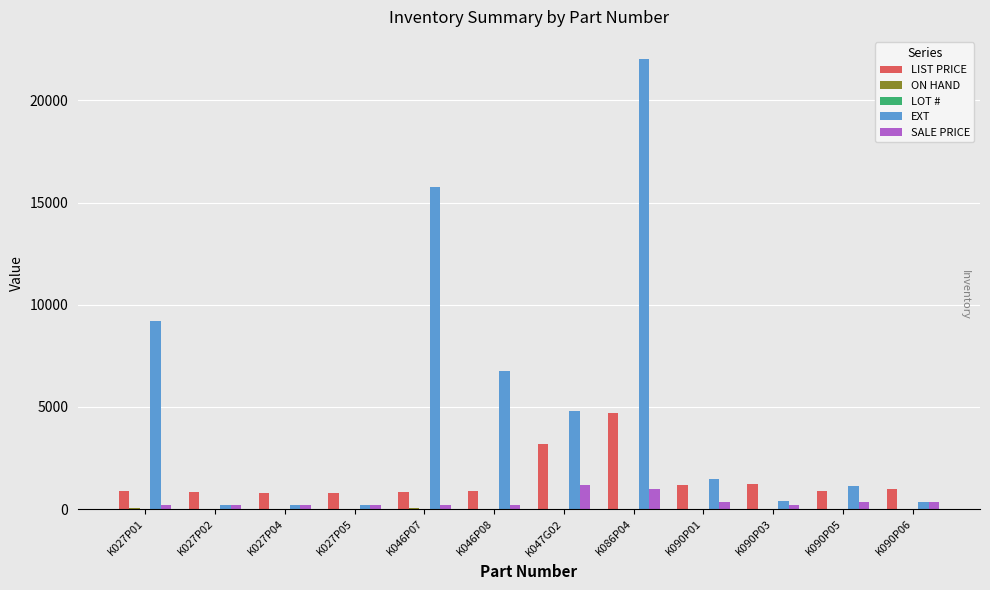

What is the sum of the LIST PRICE values at K027P02 and K047G02?

4020.9